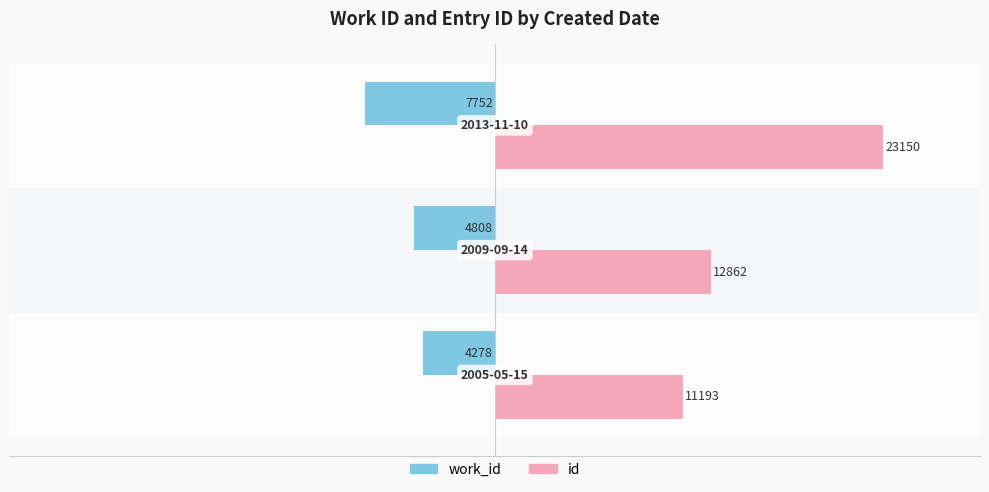

What is the maximum value for id?

23150